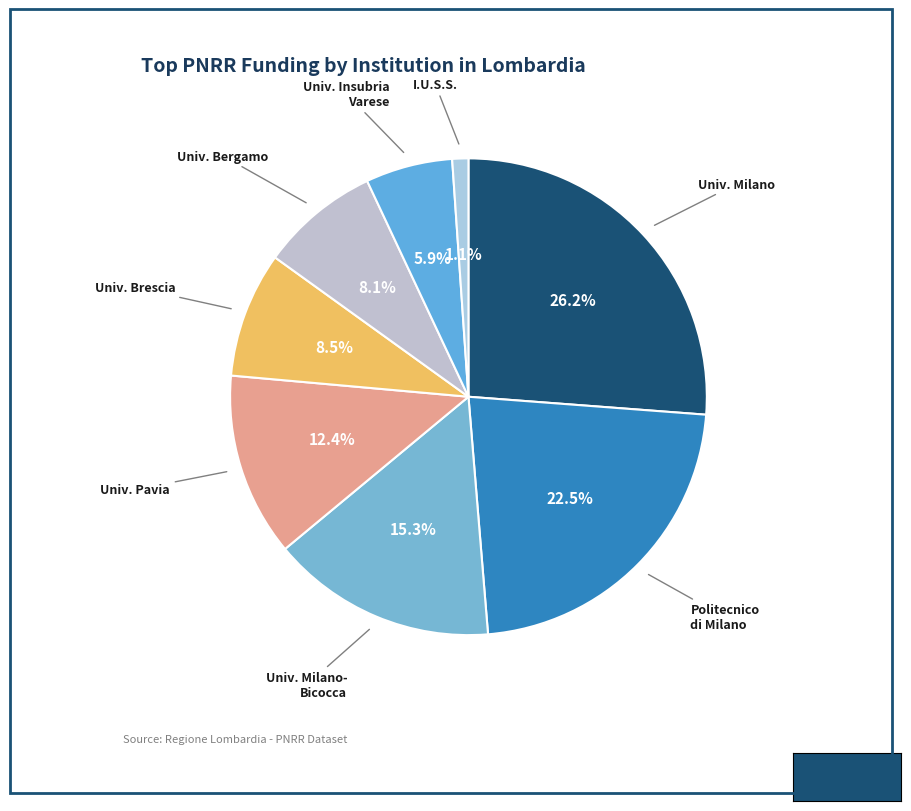

Is there any slice that represents more than half of the pie?

No